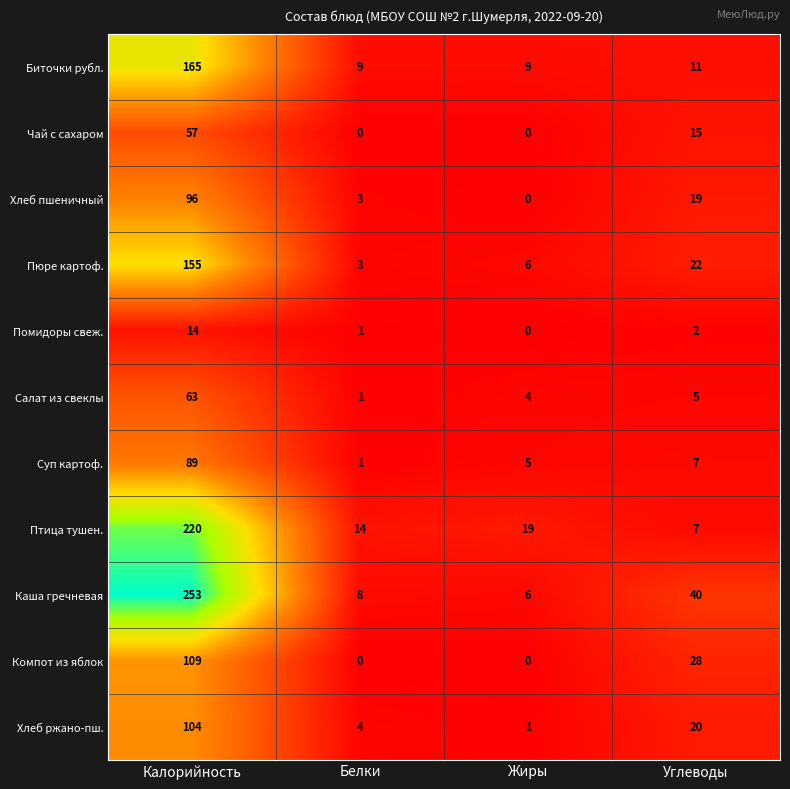

Which series has the widest spread of values?

Каша гречневая